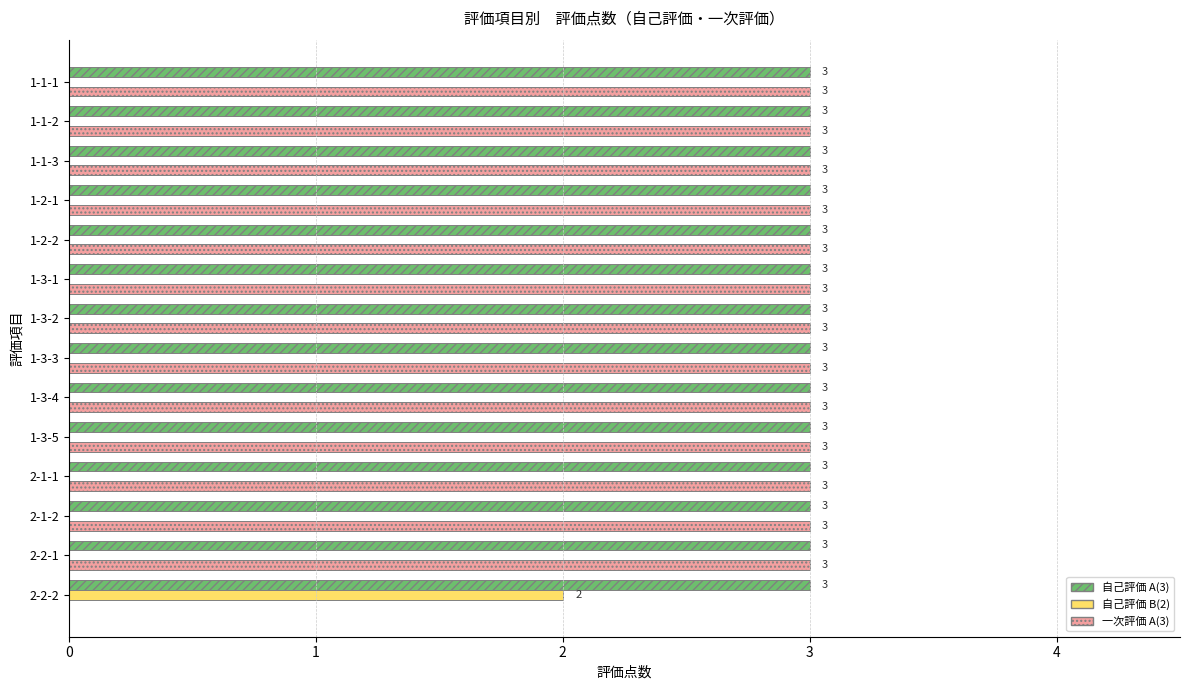

Which series has the largest total across all categories?

自己評価 A(3)